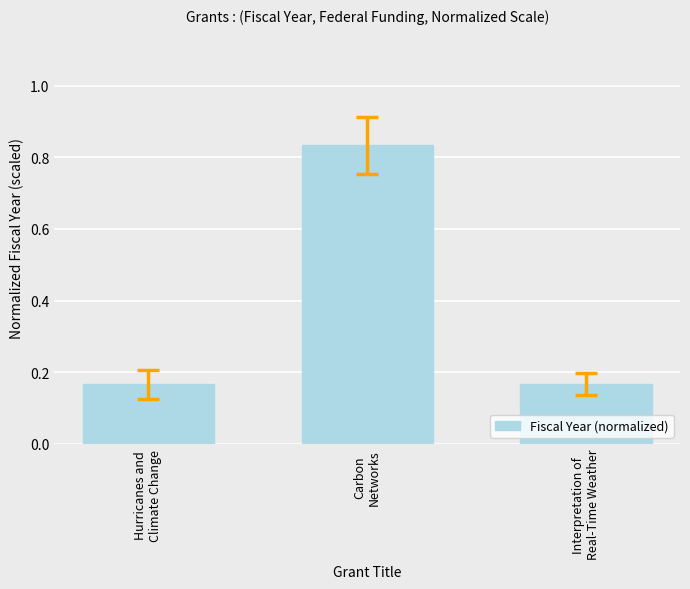

What is the sum of all values?

1.2